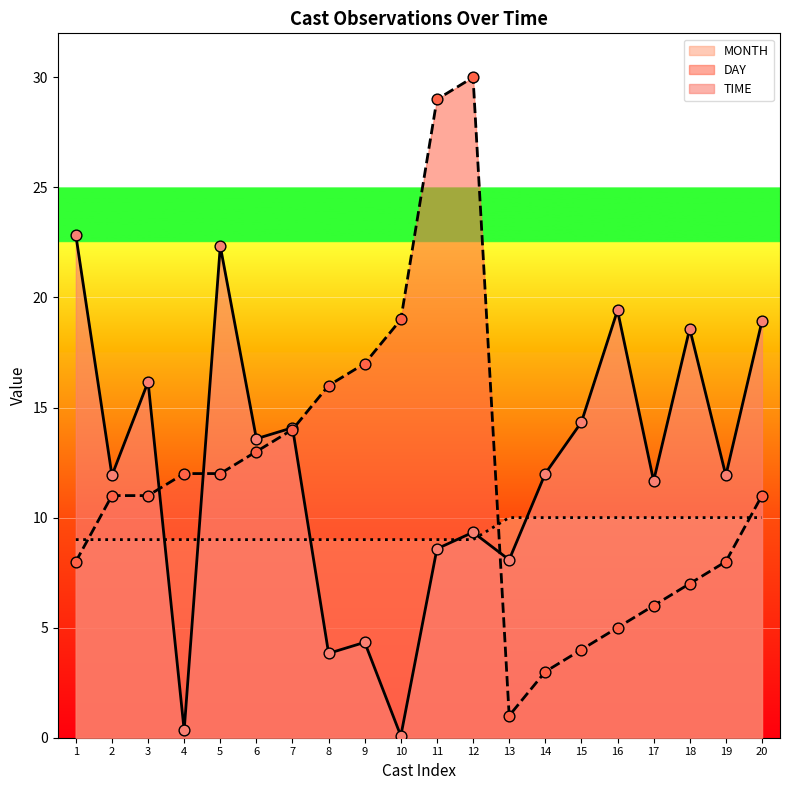

Which series contains the lowest Y value?

TIME